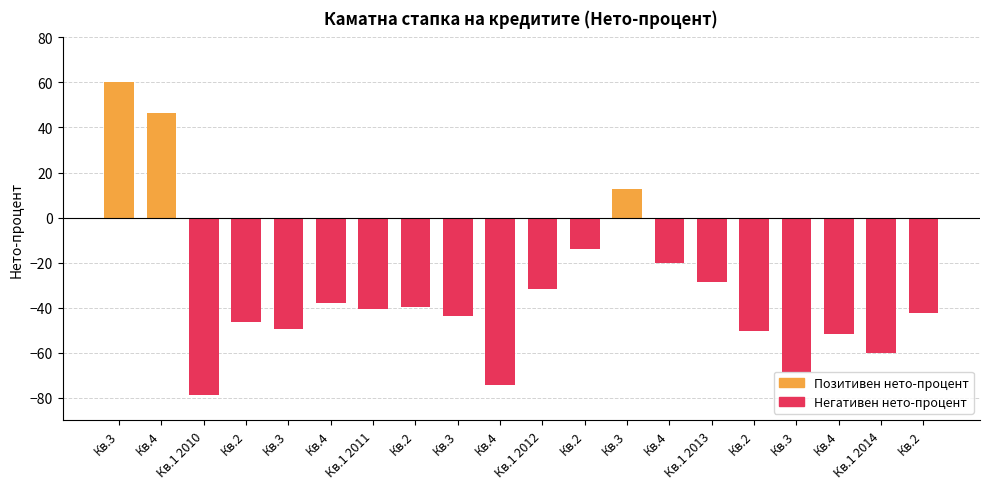

How many distinct data groups are displayed?

1